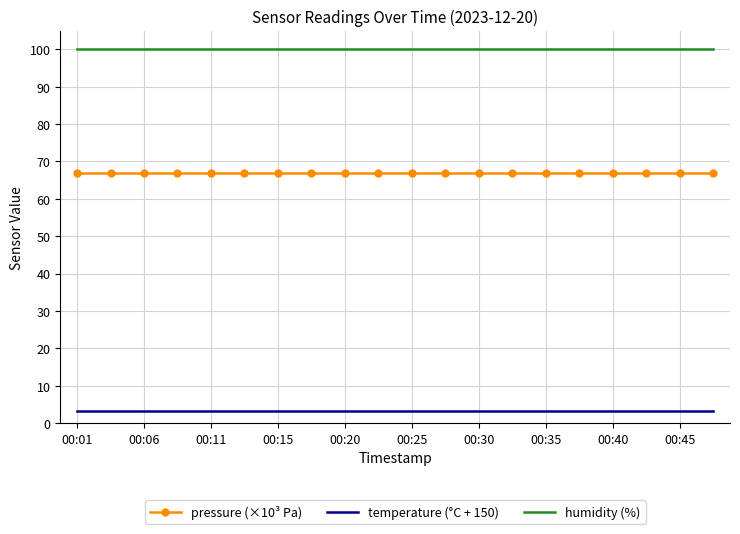

True or false: humidity (%) and pressure (×10³ Pa) intersect in this chart.

False